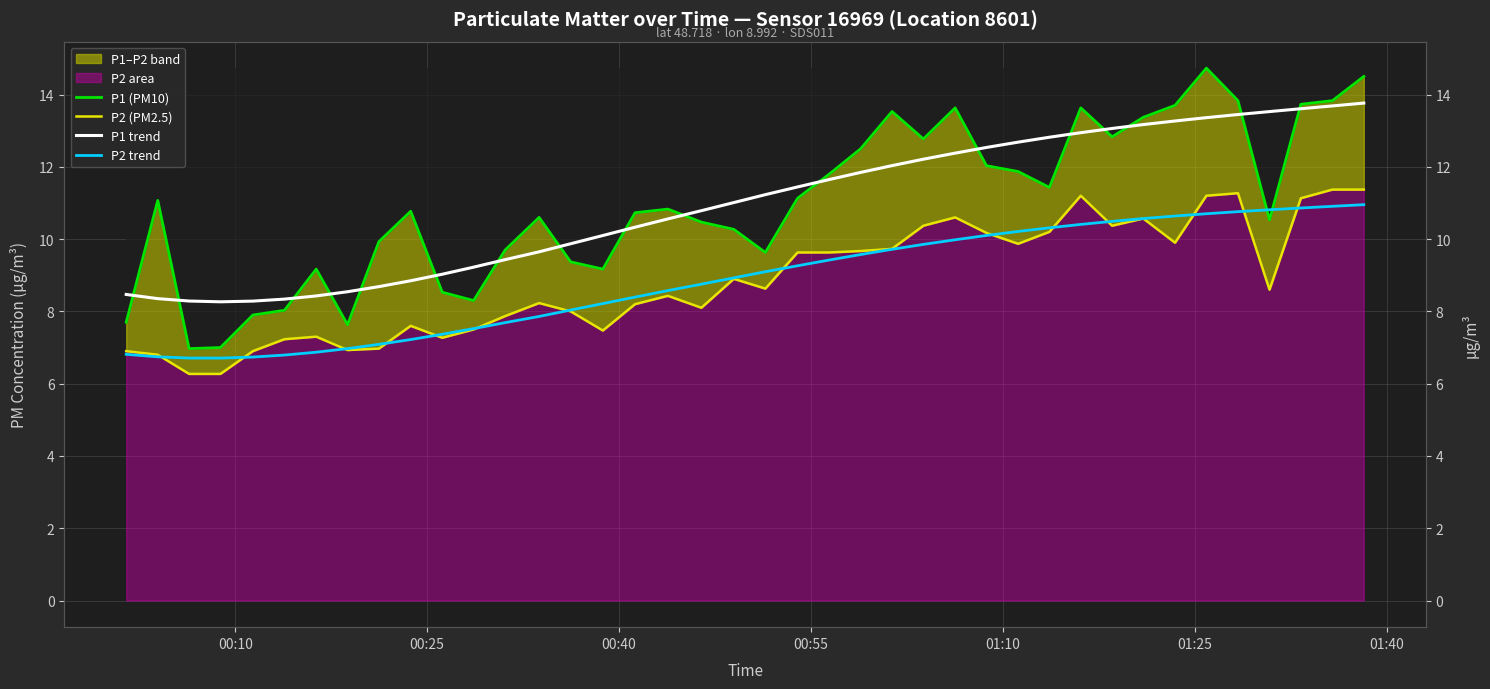

What is the average value of the P2 trend series?

8.9